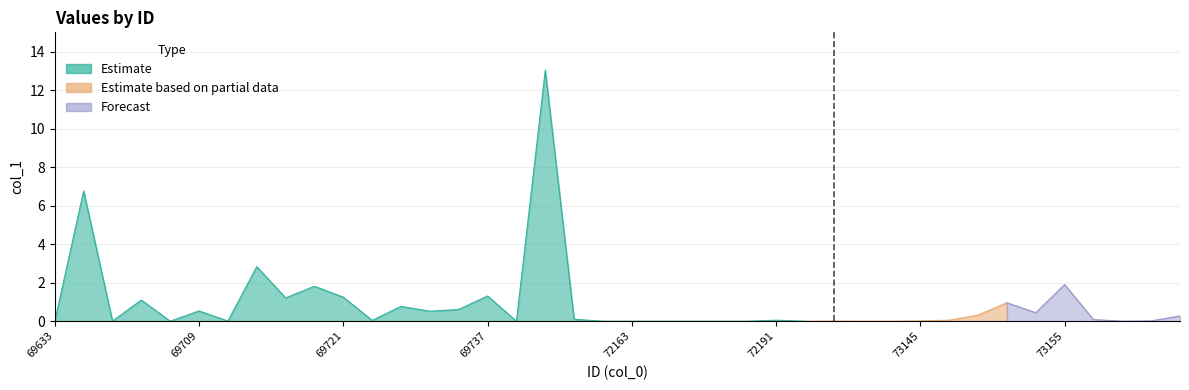

Rank the categories by value from lowest to highest.

69633, 69701, 69743, 72159, 72163, 72167, 72181, 72183, 72189, 72195, 73137, 73141, 73167, 69679, 69711, 73123, 73145, 73169, 69723, 72191, 73147, 73159, 71015, 73171, 73149, 73153, 69731, 69709, 69735, 69729, 73151, 69699, 69715, 69721, 69737, 69717, 73155, 69713, 69647, 69749